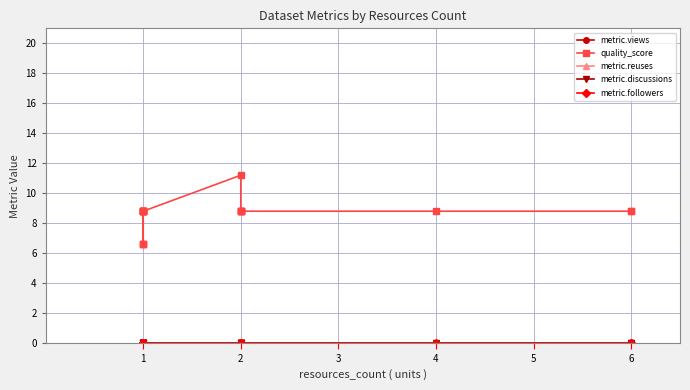

True or false: metric.discussions and quality_score intersect in this chart.

False